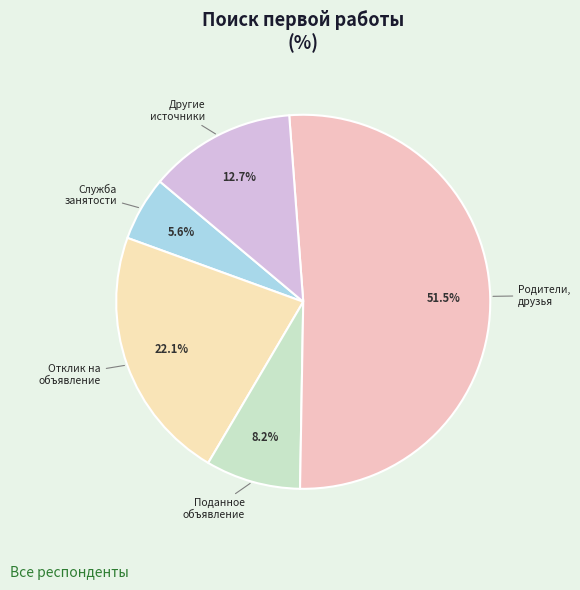

How many slices are in this pie chart?

5